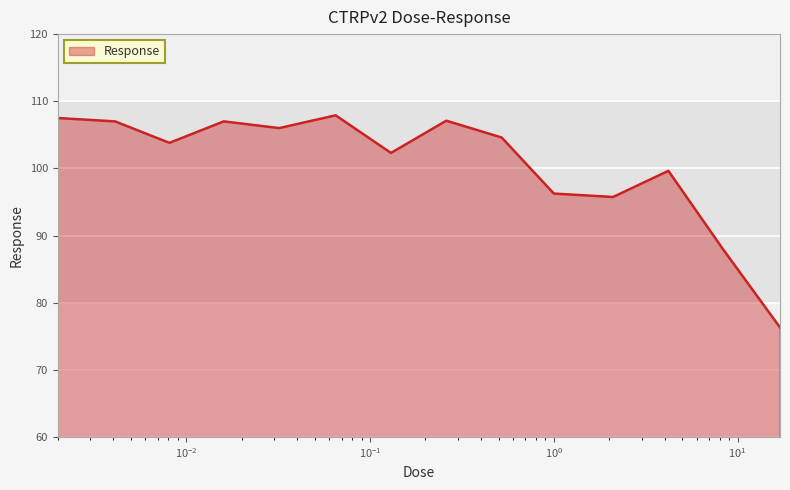

What is the greatest value displayed?

107.9